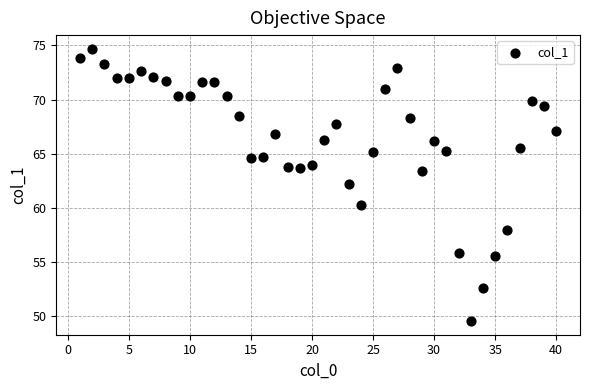

What is the range of Y values (max minus min)?

25.2